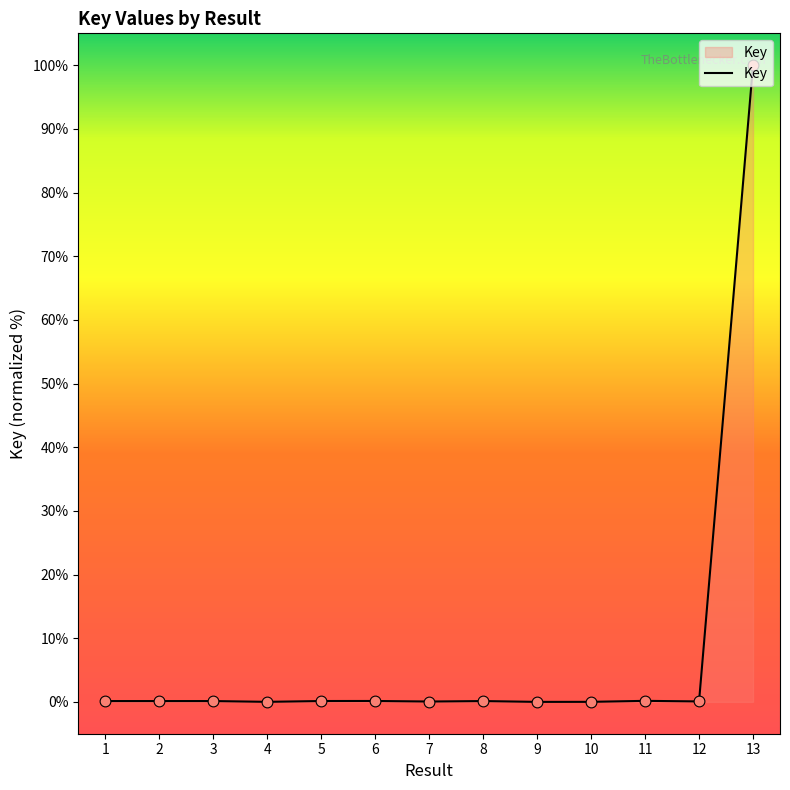

The chart shows a value of 0.1 at 12. True or false?

True